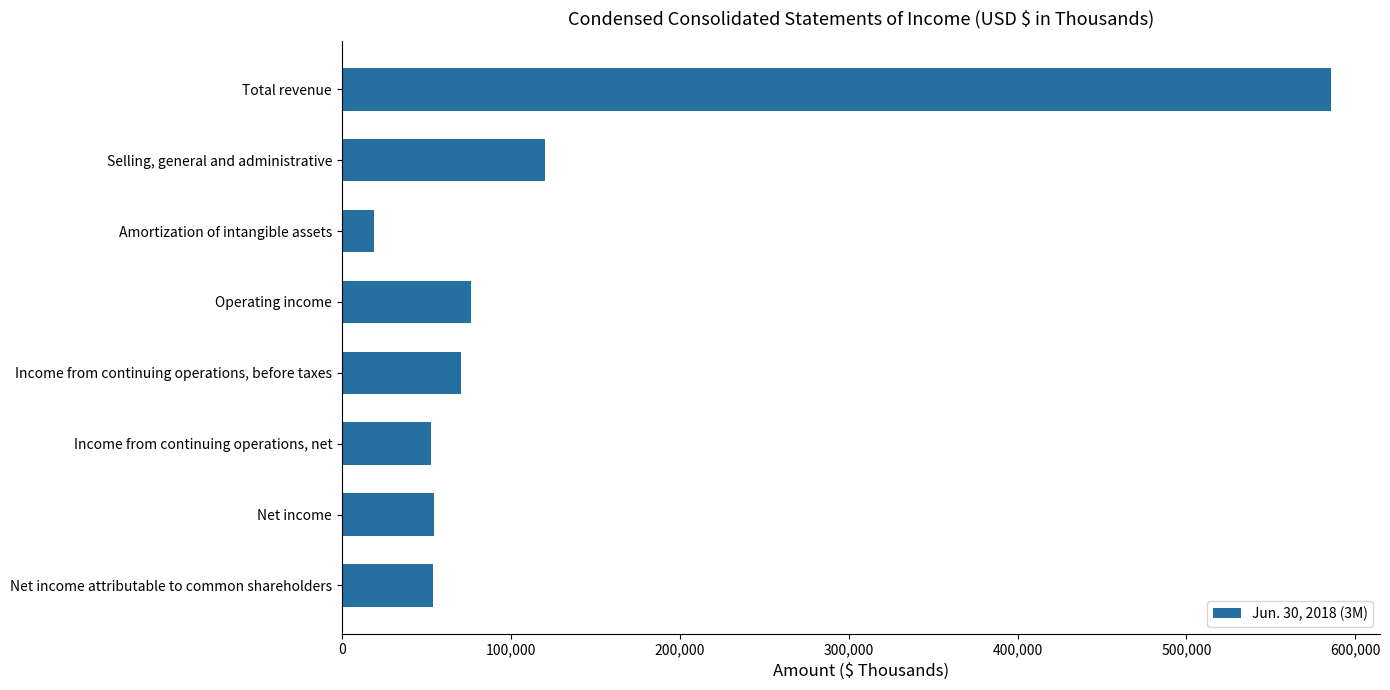

Are the bars grouped side by side (vs. stacked)?

No